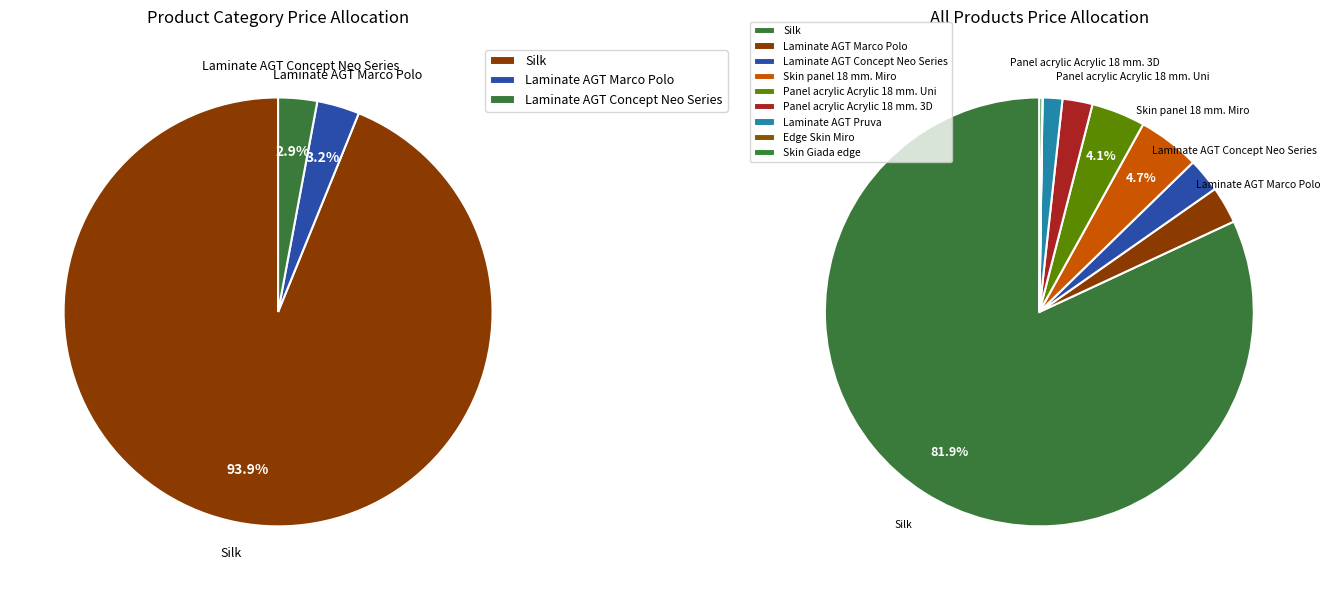

What is the total percentage of Laminate AGT Marco Polo and Skin panel 18 mm. Miro?

7.5%